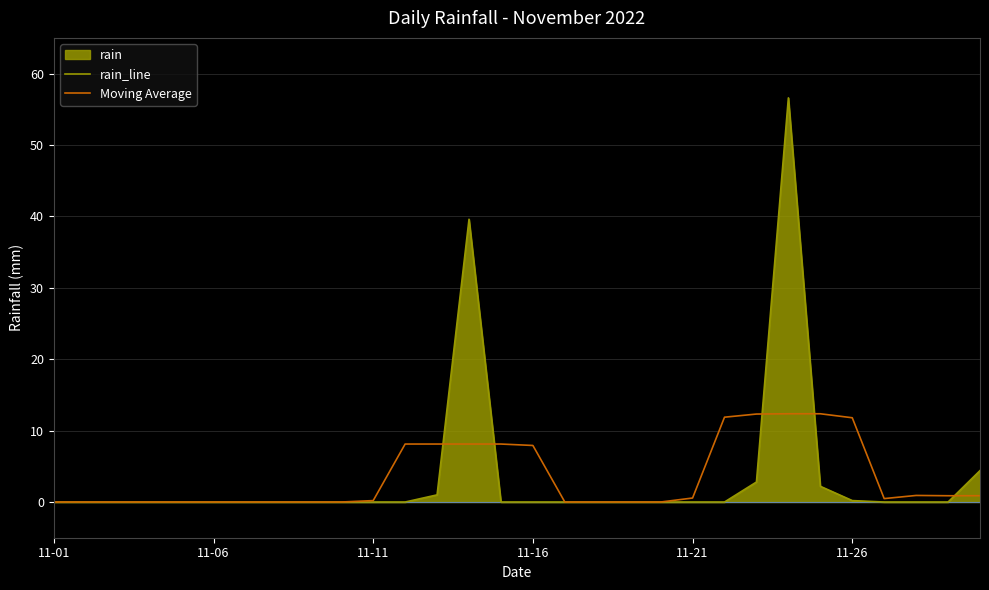

What is the maximum value shown in the chart?

56.6